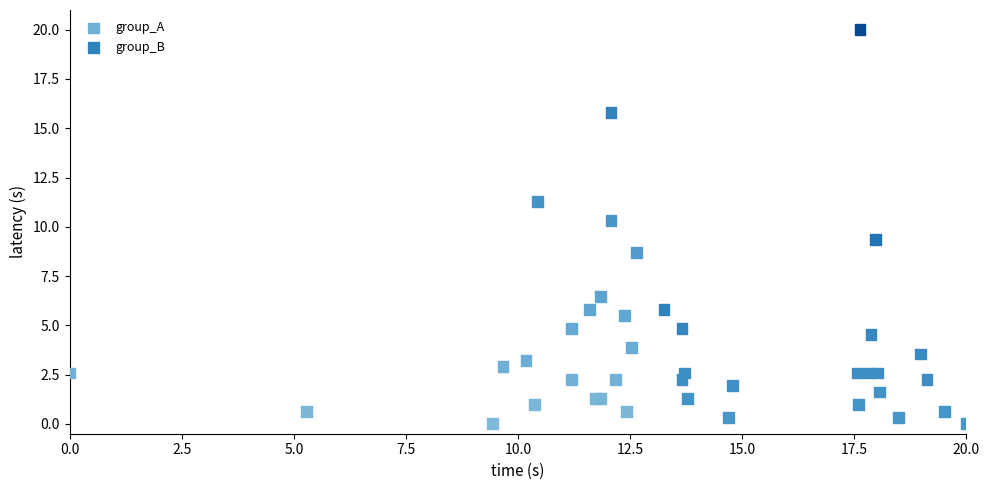

Which series reaches the maximum Y coordinate?

group_B